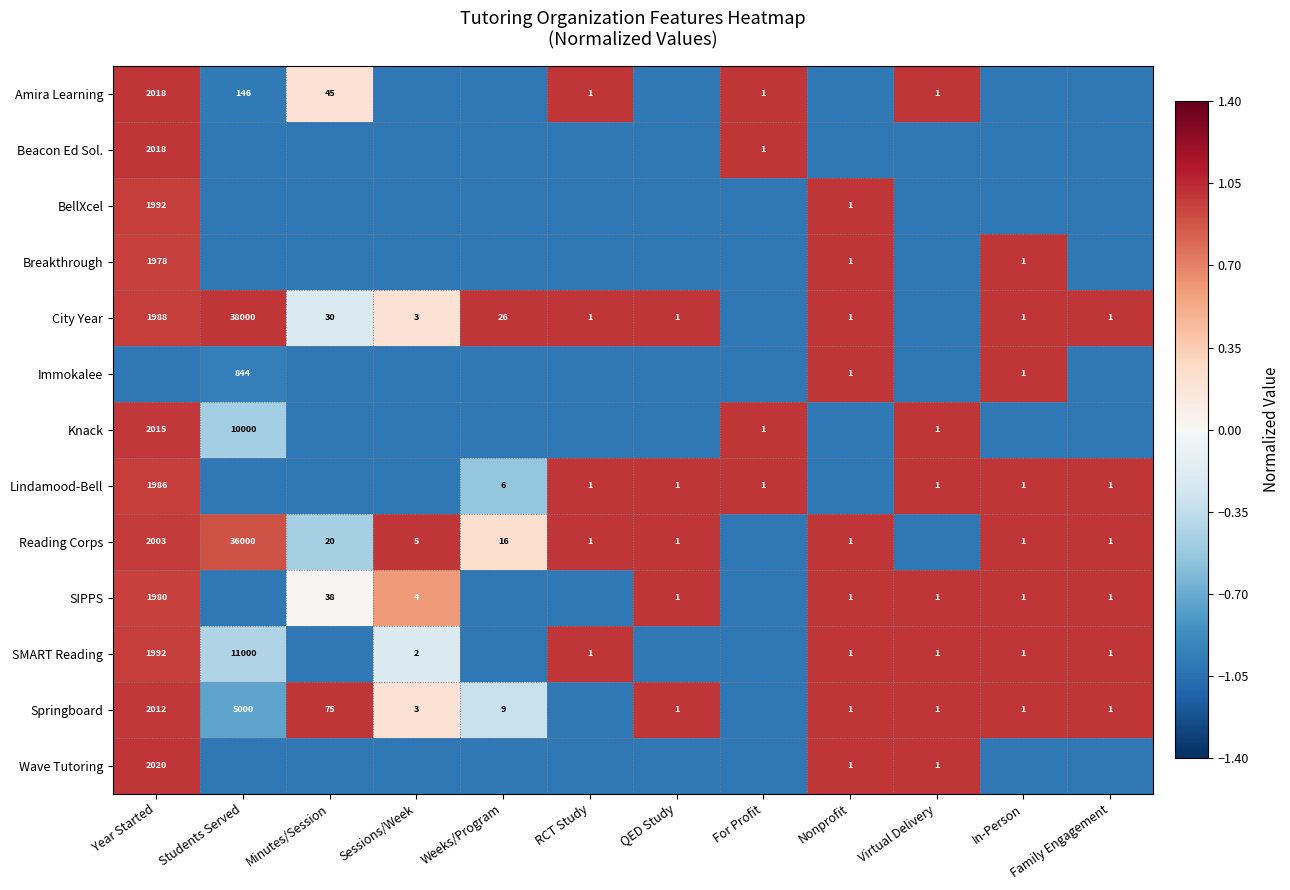

The Reading Corps series shows 20 at Minutes/Session. True or false?

True